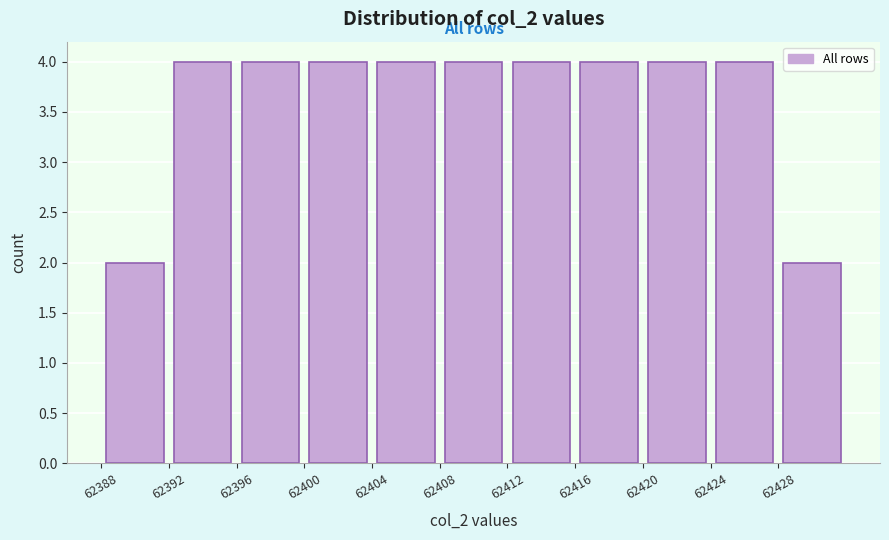

Reading left to right, transcribe this chart: for each bar, give the range it covers on the x-axis and its height. The values are not printed on the chart, so give them approximately, as read against the axis.

62388 to 62392: 2
62392 to 62396: 4
62396 to 62400: 4
62400 to 62404: 4
62404 to 62408: 4
62408 to 62412: 4
62412 to 62416: 4
62416 to 62420: 4
62420 to 62424: 4
62424 to 62428: 4
62428 to 62432: 2